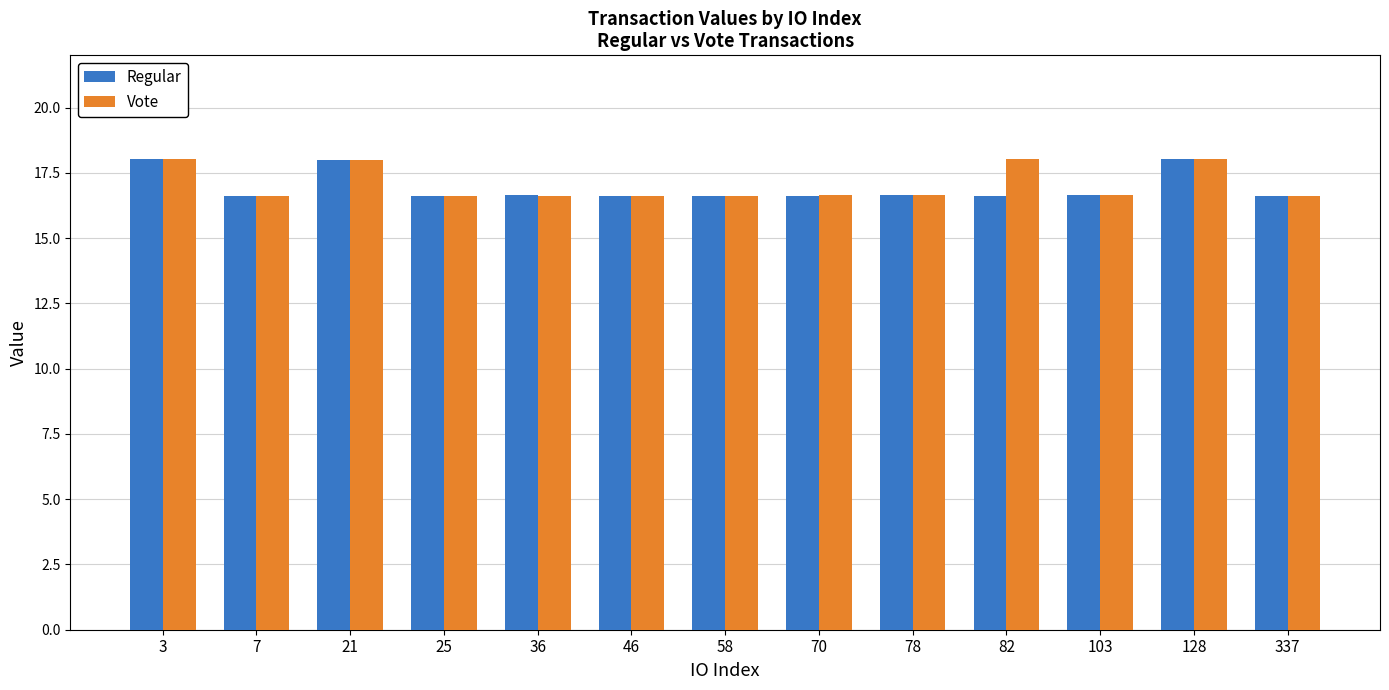

What is the value of the Regular bar at the 10th from the left?

16.6